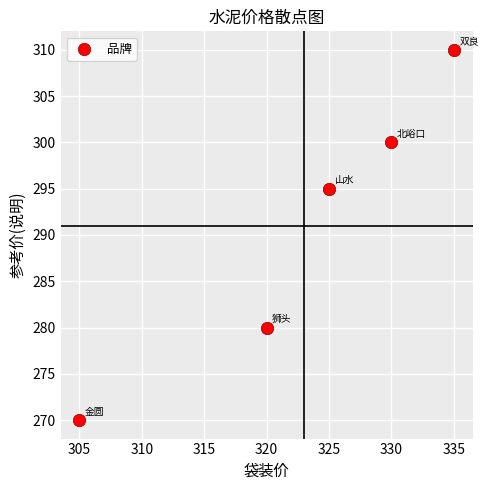

What Y value in the scatter plot is closest to 290?

295